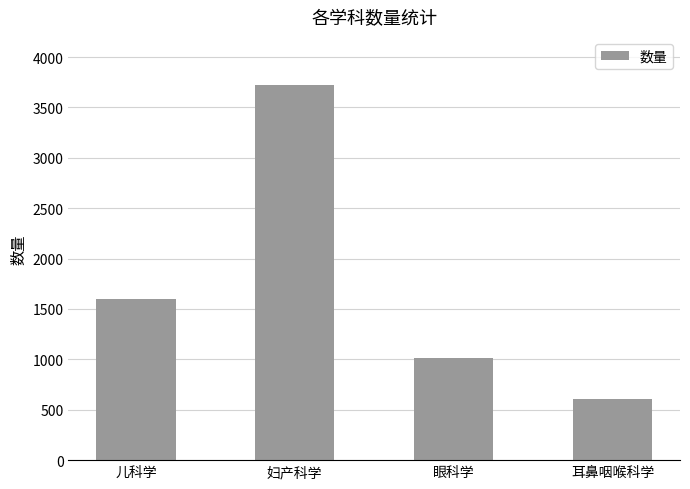

The chart shows a value of 153 at 耳鼻咽喉科学. True or false?

False